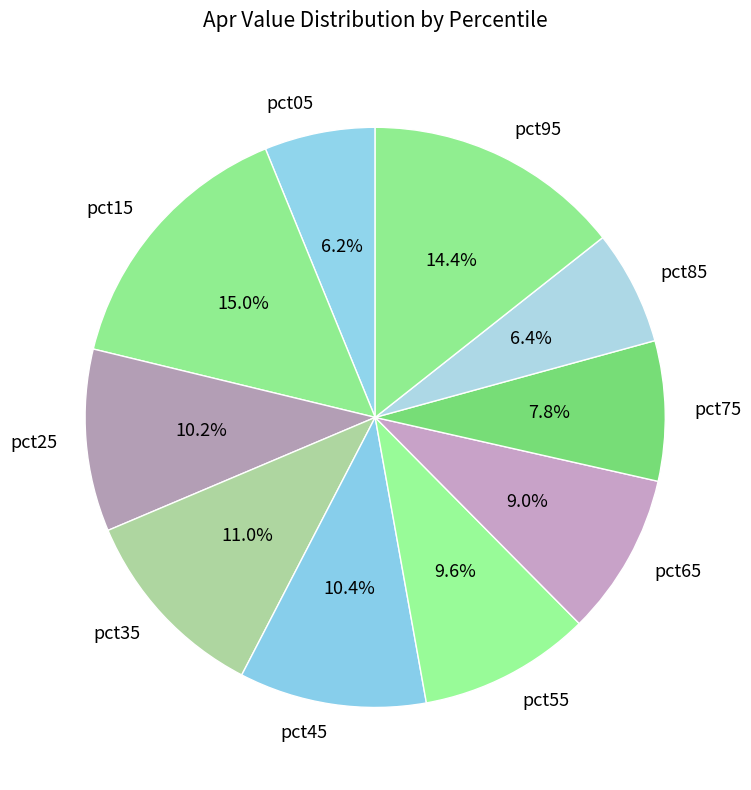

What is the largest slice in the pie chart?

pct15